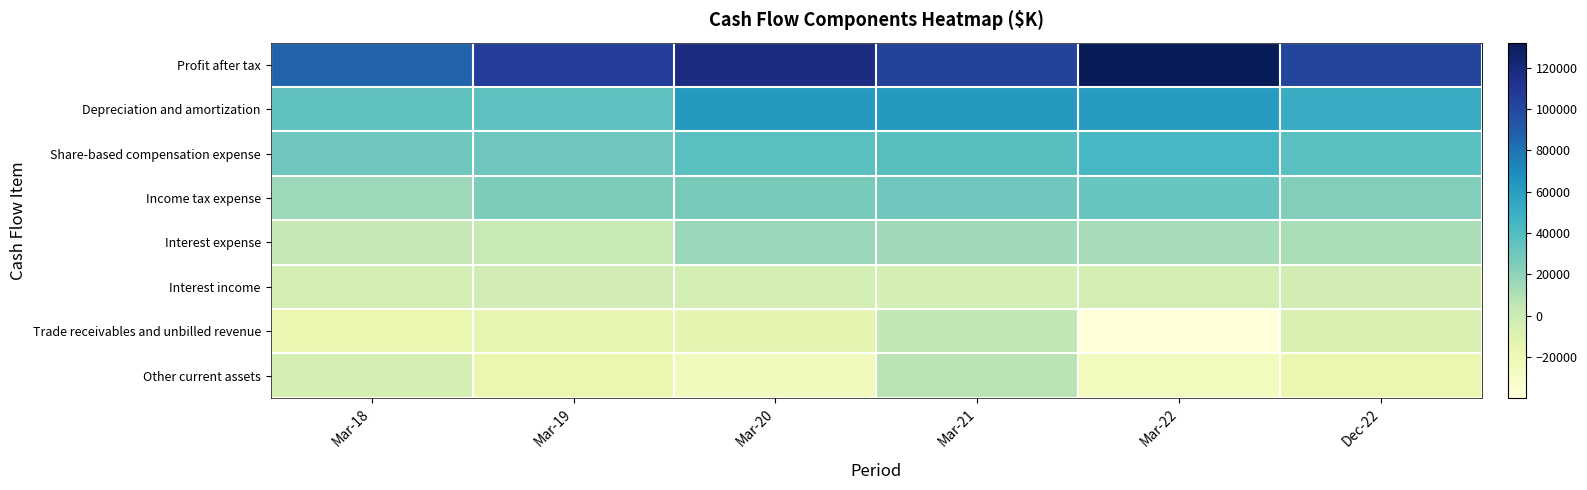

Rank the series by their maximum value, from highest to lowest.

Profit after tax, Depreciation and amortization, Share-based compensation expense, Income tax expense, Interest expense, Other current assets, Trade receivables and unbilled revenue, Interest income